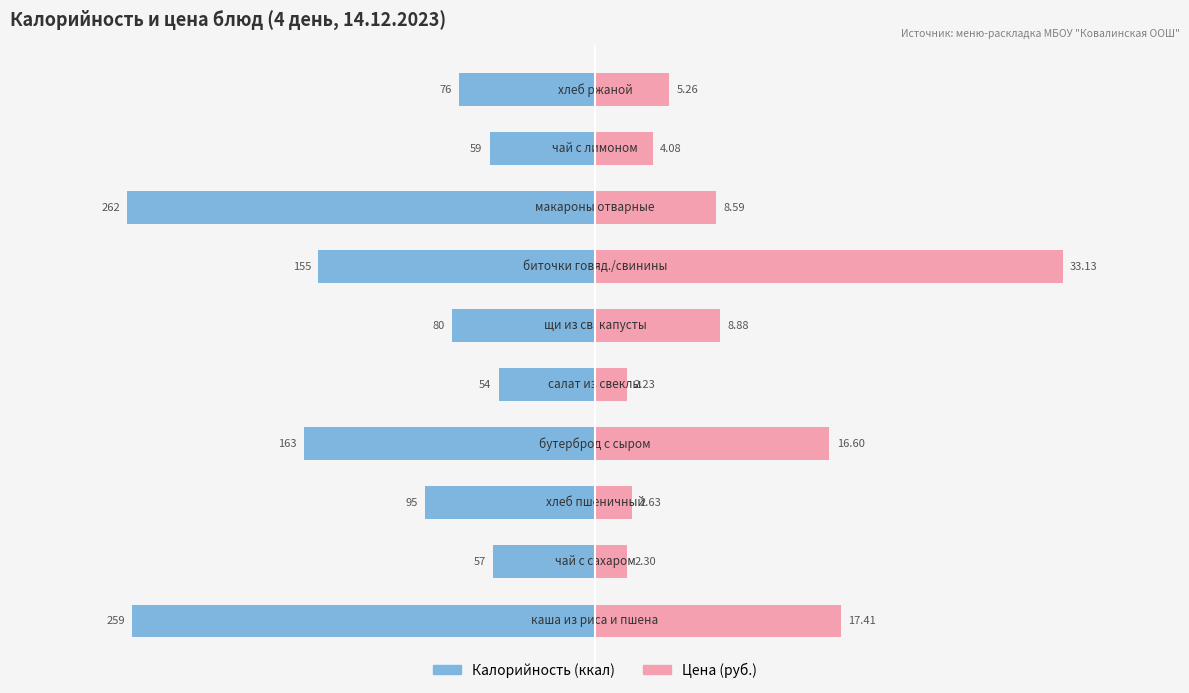

At −300, list the series in order from smallest to largest.

Калорийность (ккал), Цена (руб.)